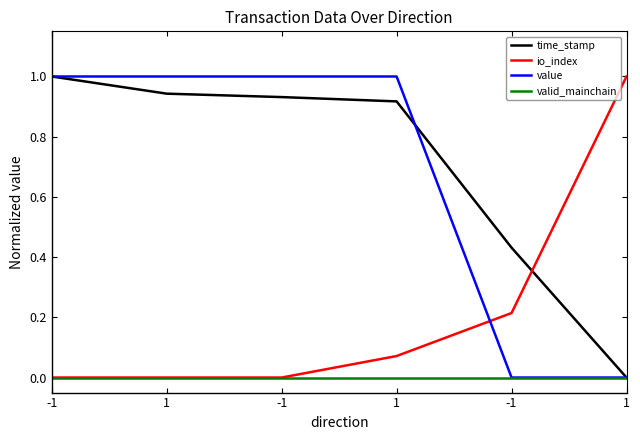

What are all the series names shown in the legend?

time_stamp, io_index, value, valid_mainchain